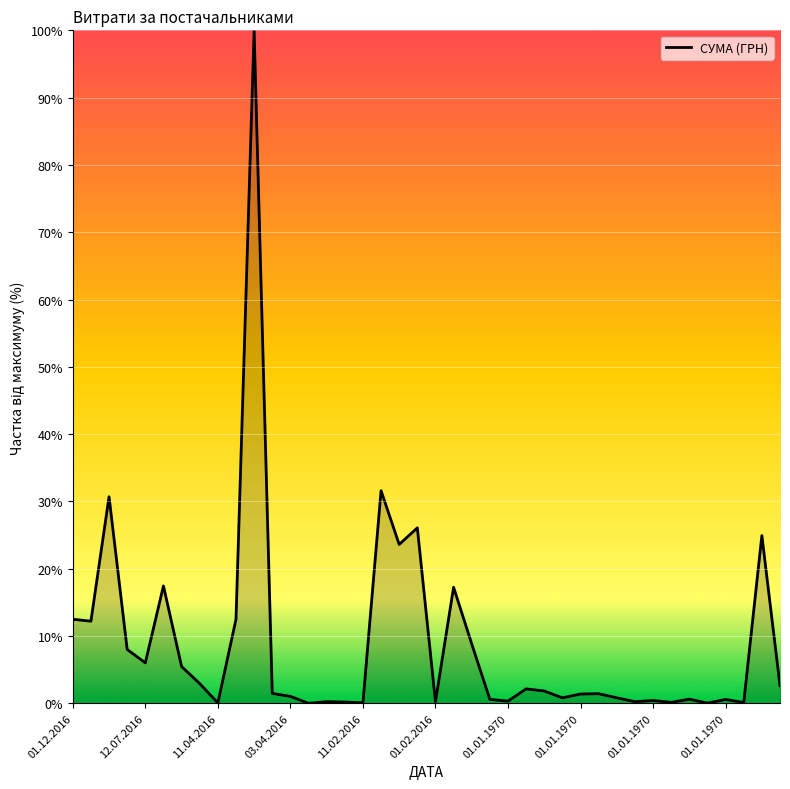

What is the sum of all values?

357.4